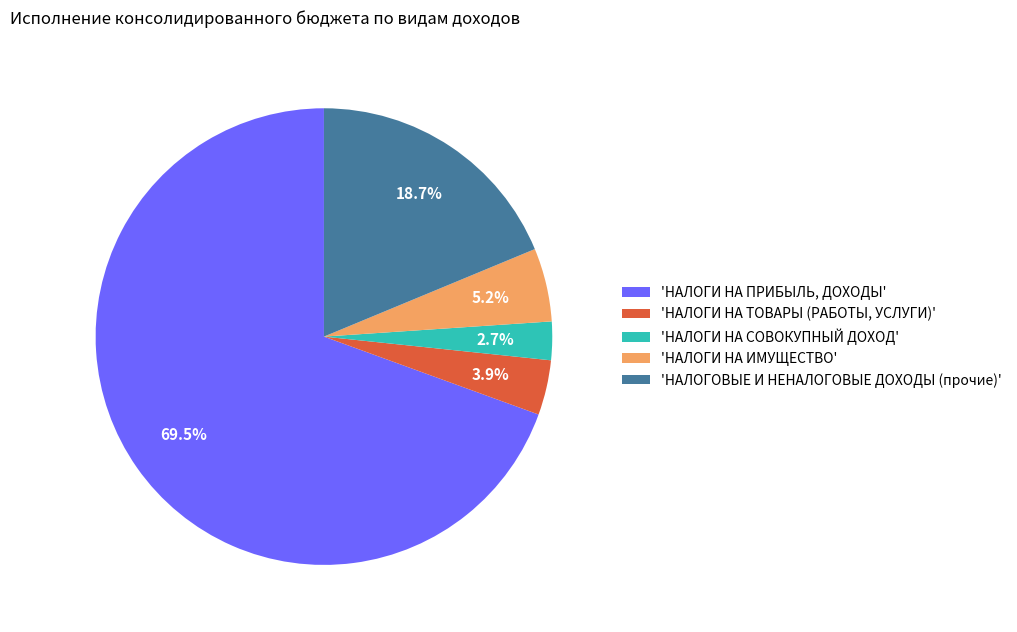

What is the ratio of the value at 'НАЛОГИ НА ИМУЩЕСТВО' to the value at 'НАЛОГОВЫЕ И НЕНАЛОГОВЫЕ ДОХОДЫ (прочие)'?

0.3